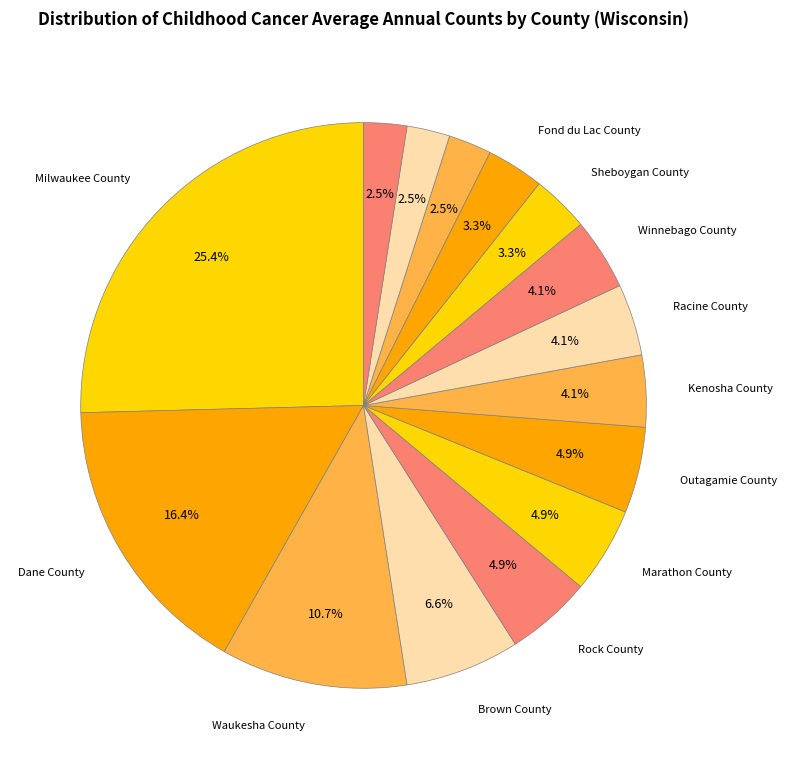

How many slices are in this pie chart?

15